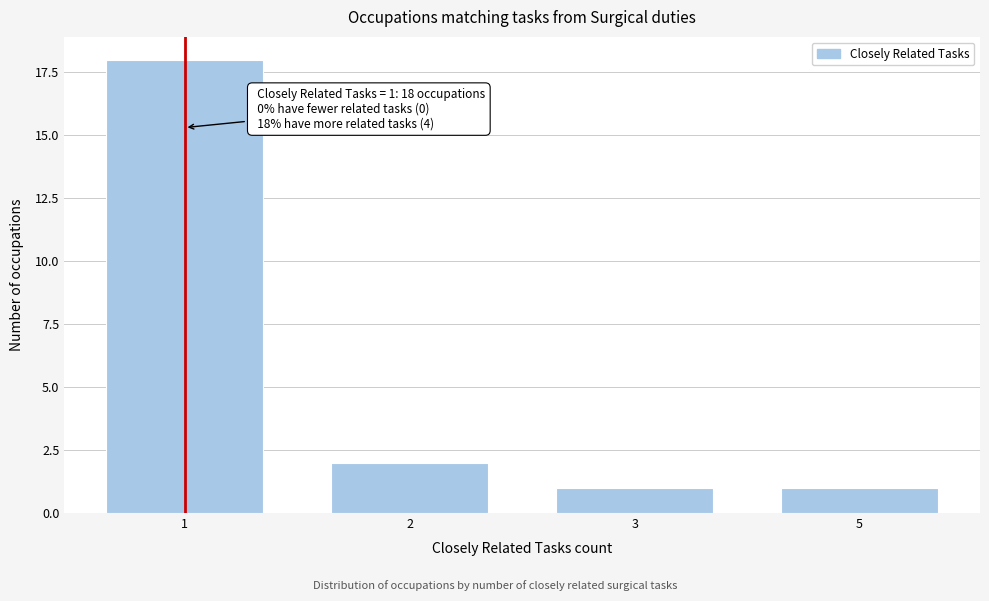

Reading left to right, what are all the values shown in this chart?

1=18	2=2	3=1	5=1